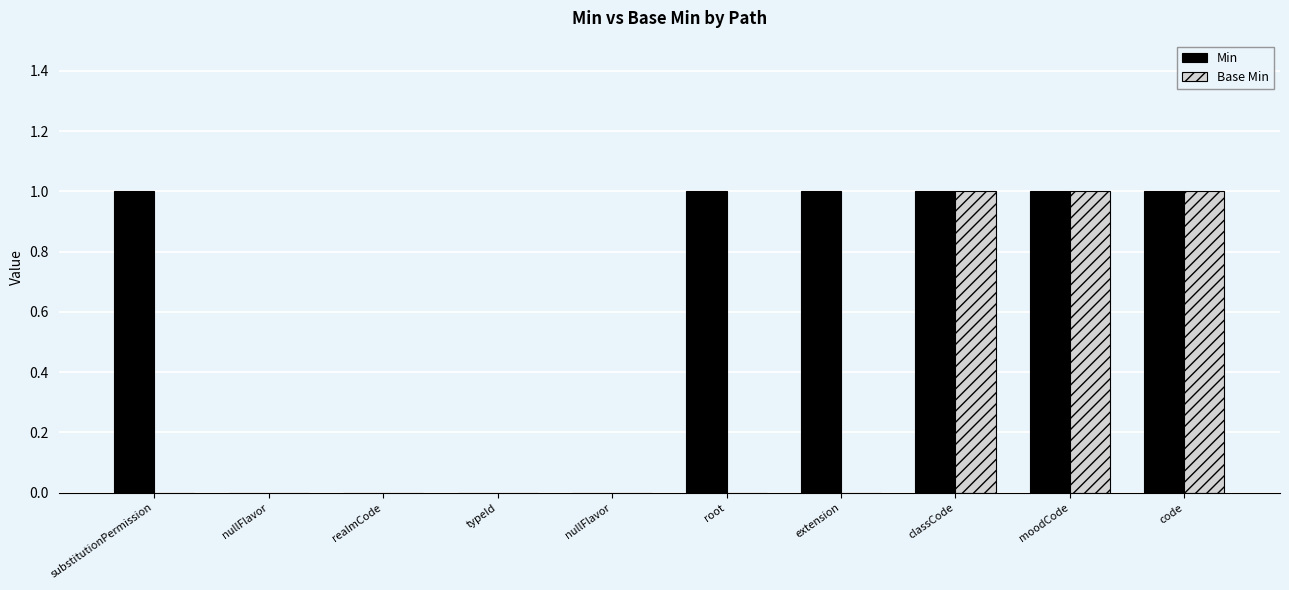

At how many categories does at least one series exceed 0?

6